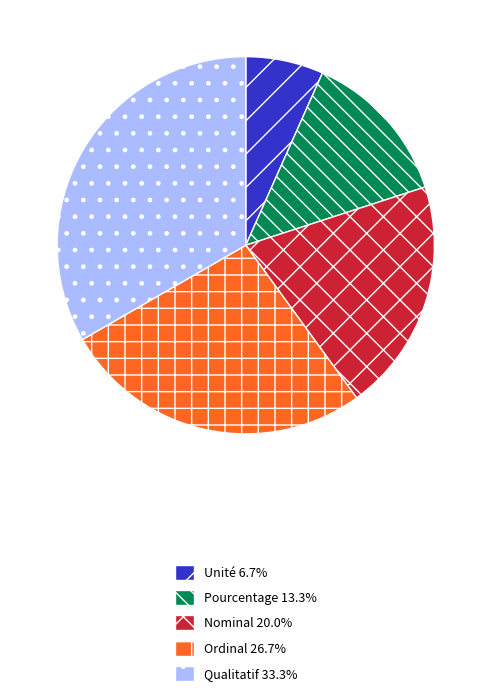

Is there any slice that represents more than half of the pie?

No